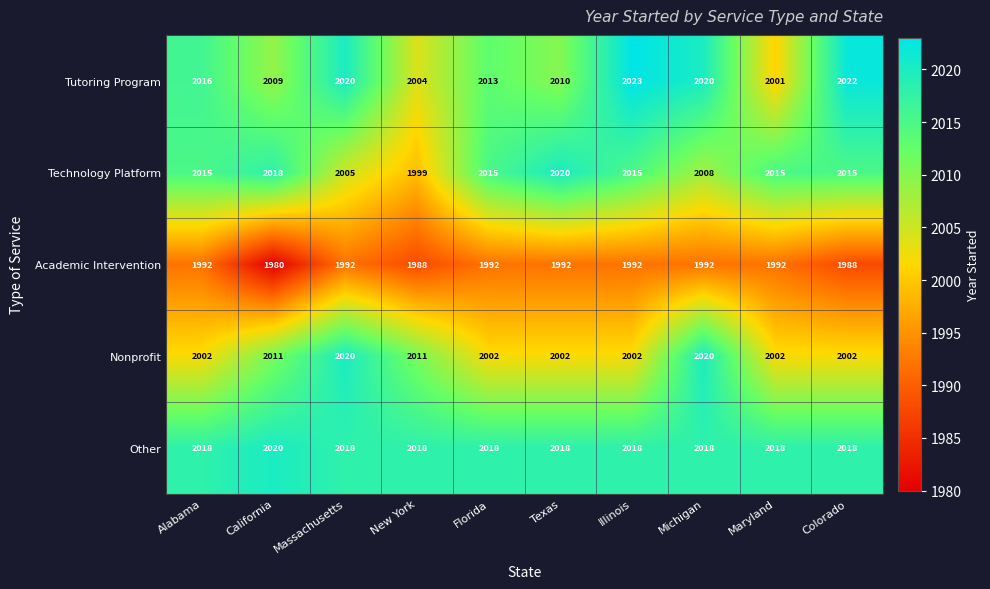

What value does the Other series have at Florida?

2018